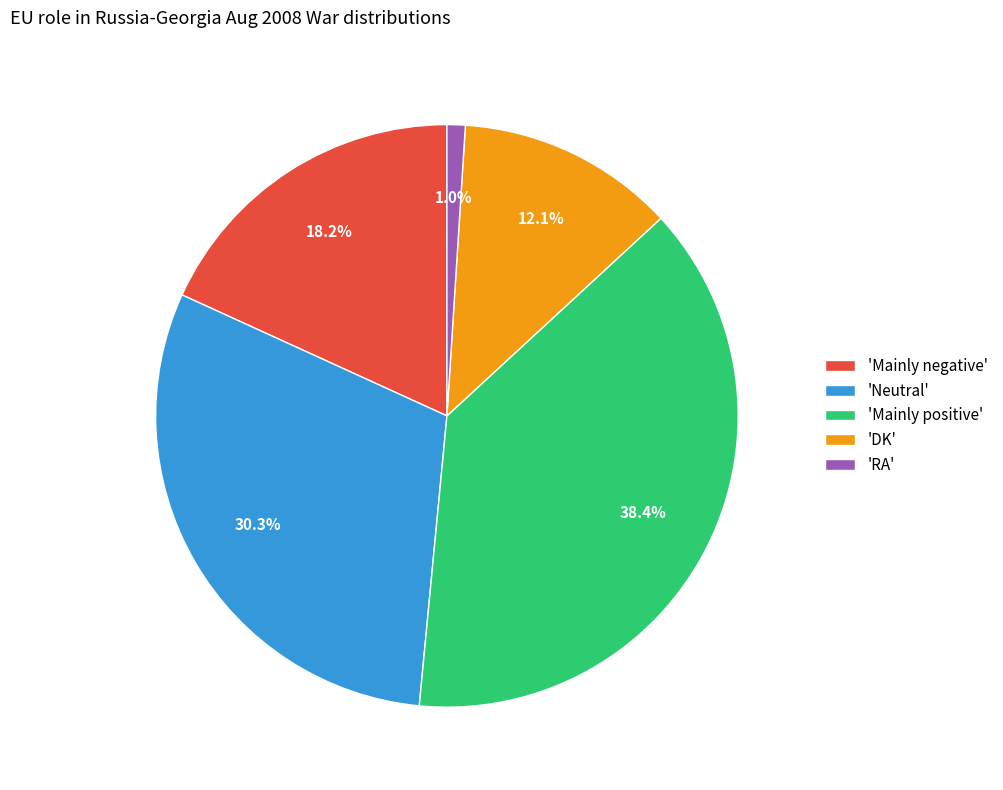

Count the number of slices in the pie.

5